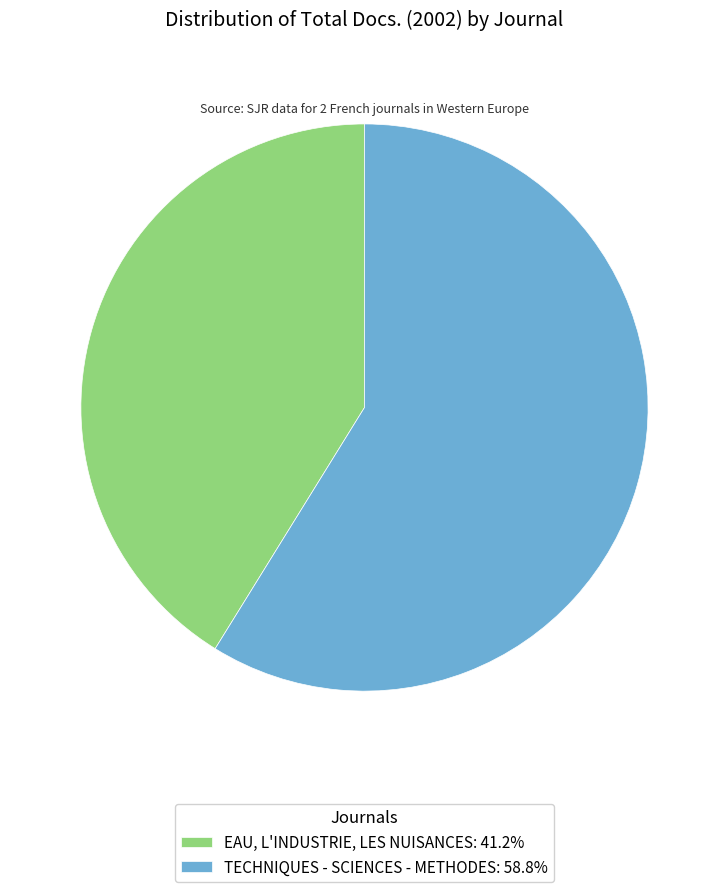

Is there any slice that represents more than half of the pie?

Yes